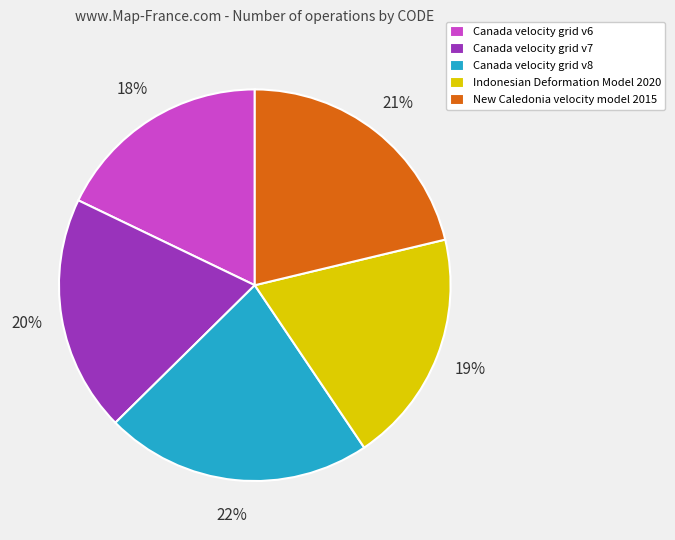

How many slices are in this pie chart?

5